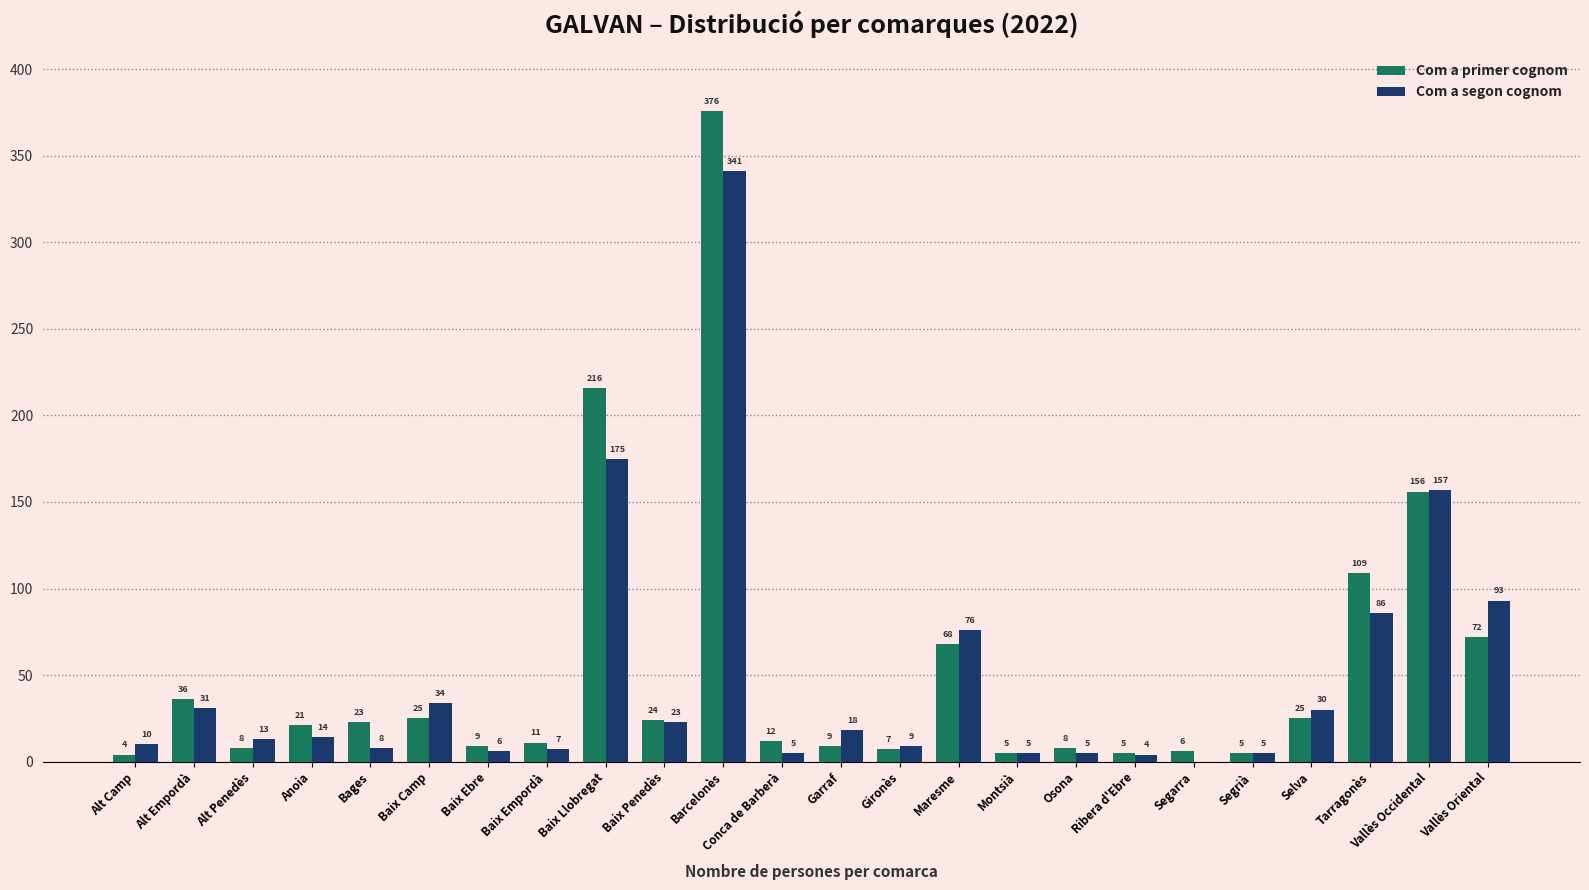

How many series are shown in this chart?

2